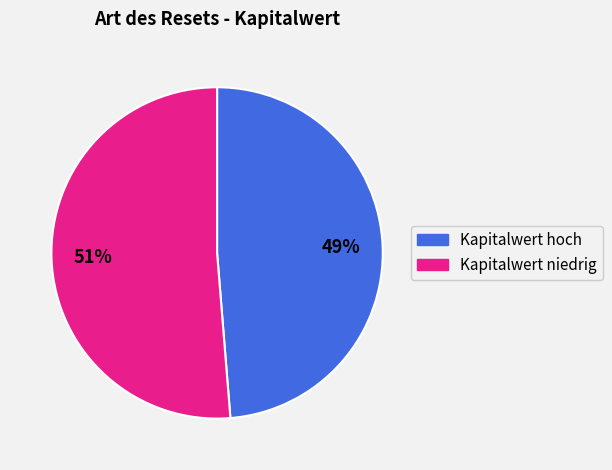

Between Kapitalwert niedrig and Kapitalwert hoch, which is larger?

Kapitalwert niedrig